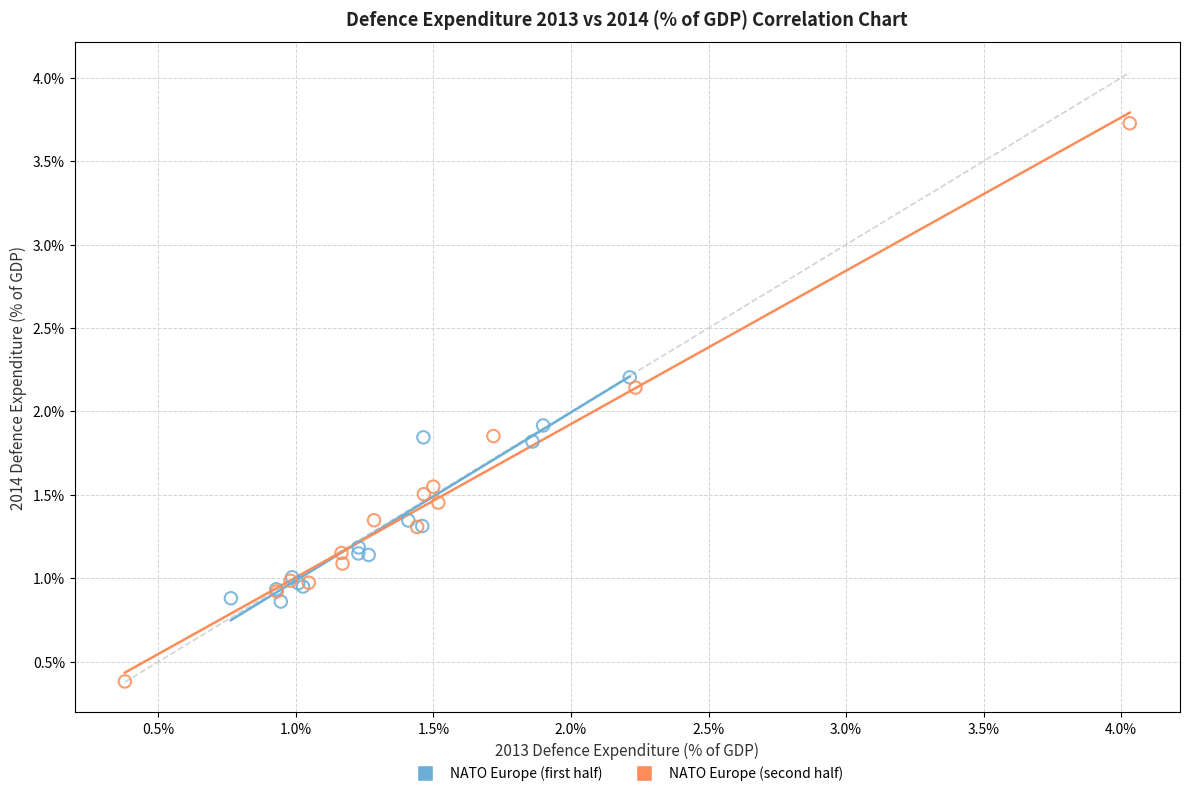

Which series reaches the maximum Y coordinate?

NATO Europe (second half)